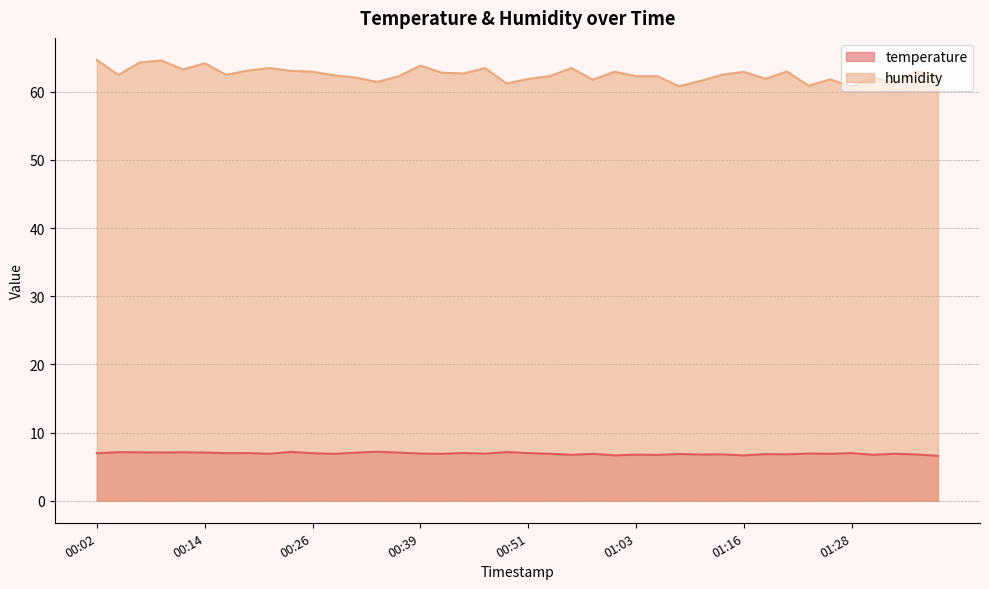

True or false: temperature has a value of 7.0 at 00:26.

True